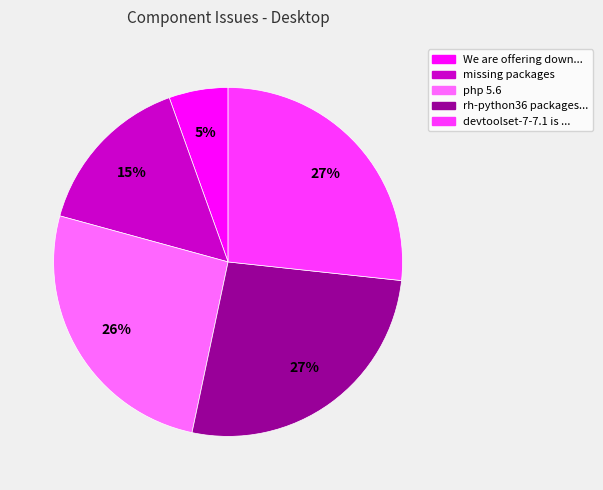

The php 5.6 slice represents 33% of the pie. True or false?

False